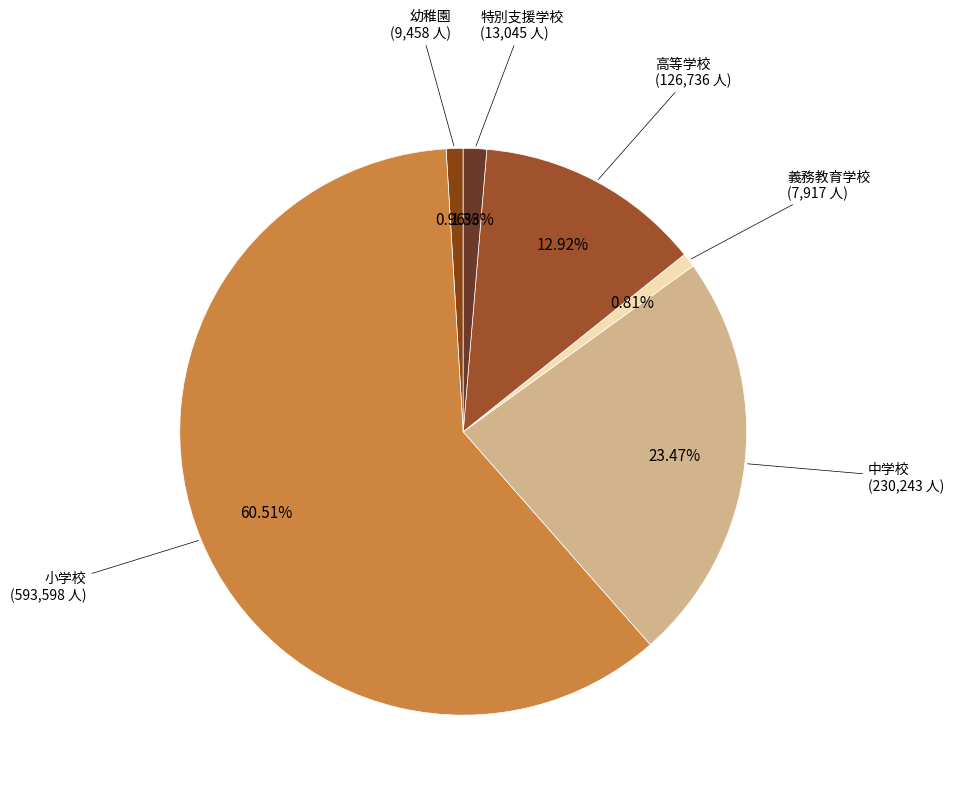

Which category has the smallest portion of the pie?

義務教育学校